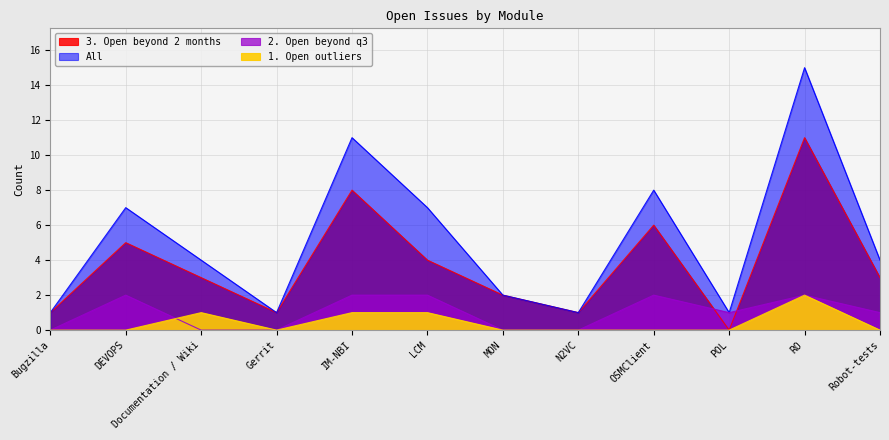

At which label does 1. Open outliers reach its peak?

RO